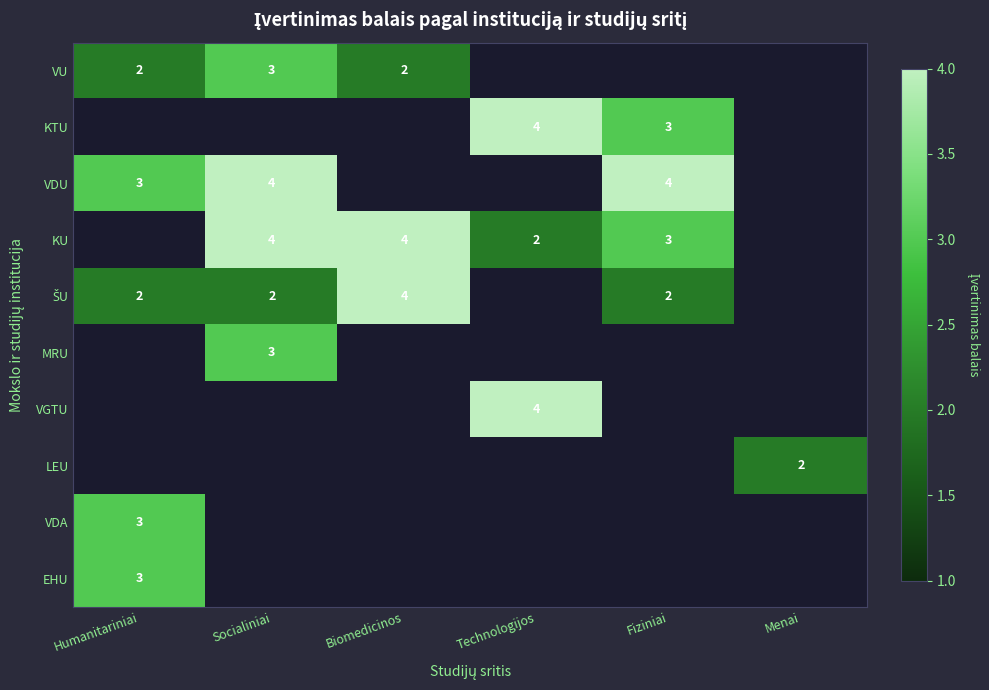

How many distinct data groups are displayed?

10